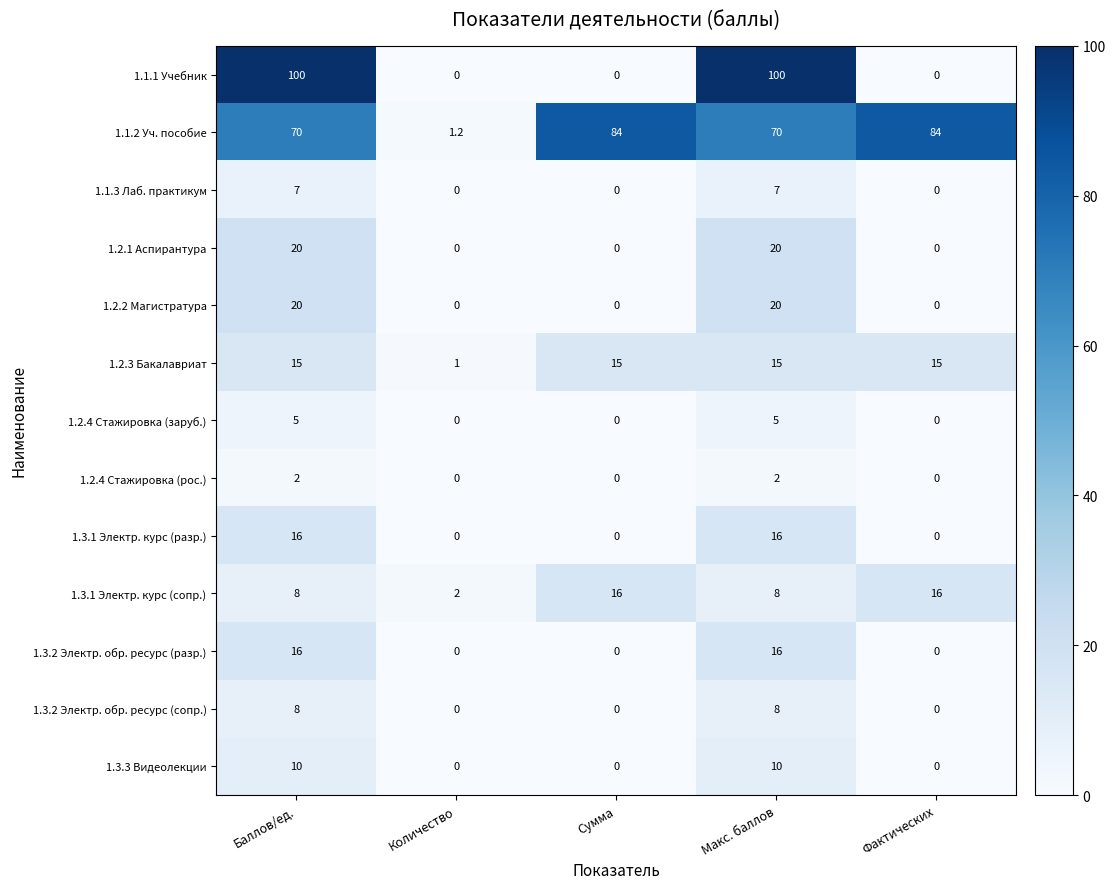

True or false: 1.2.4 Стажировка (заруб.) has a value of 3.5 at Количество.

False